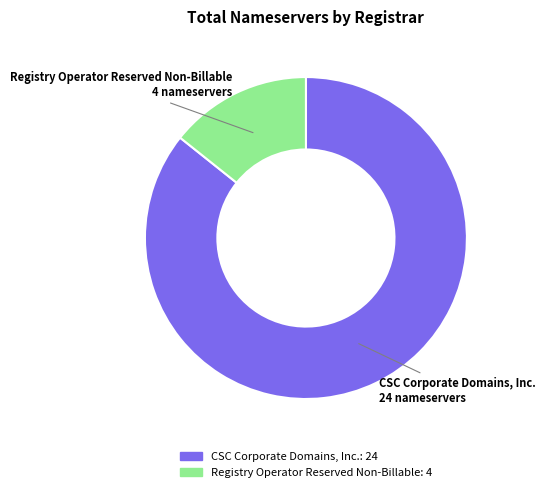

How many segments does this pie chart have?

2